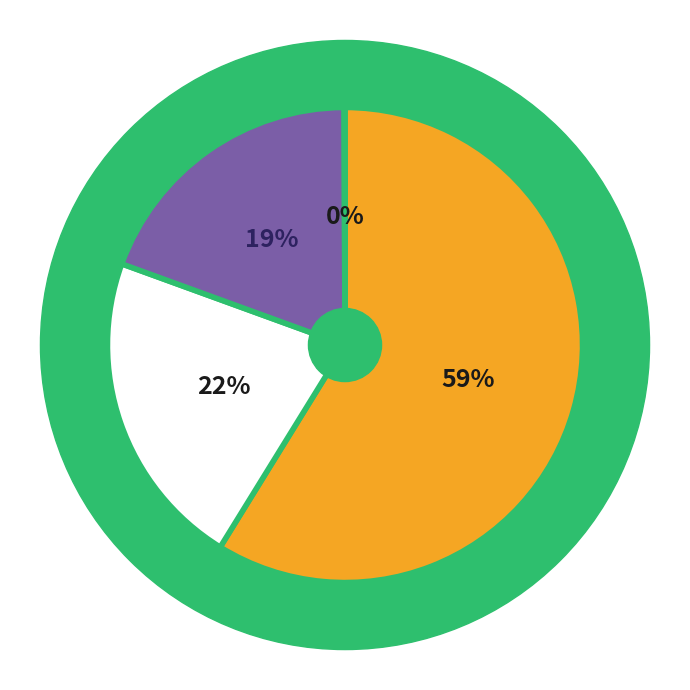

Is there any slice that represents more than half of the pie?

Yes